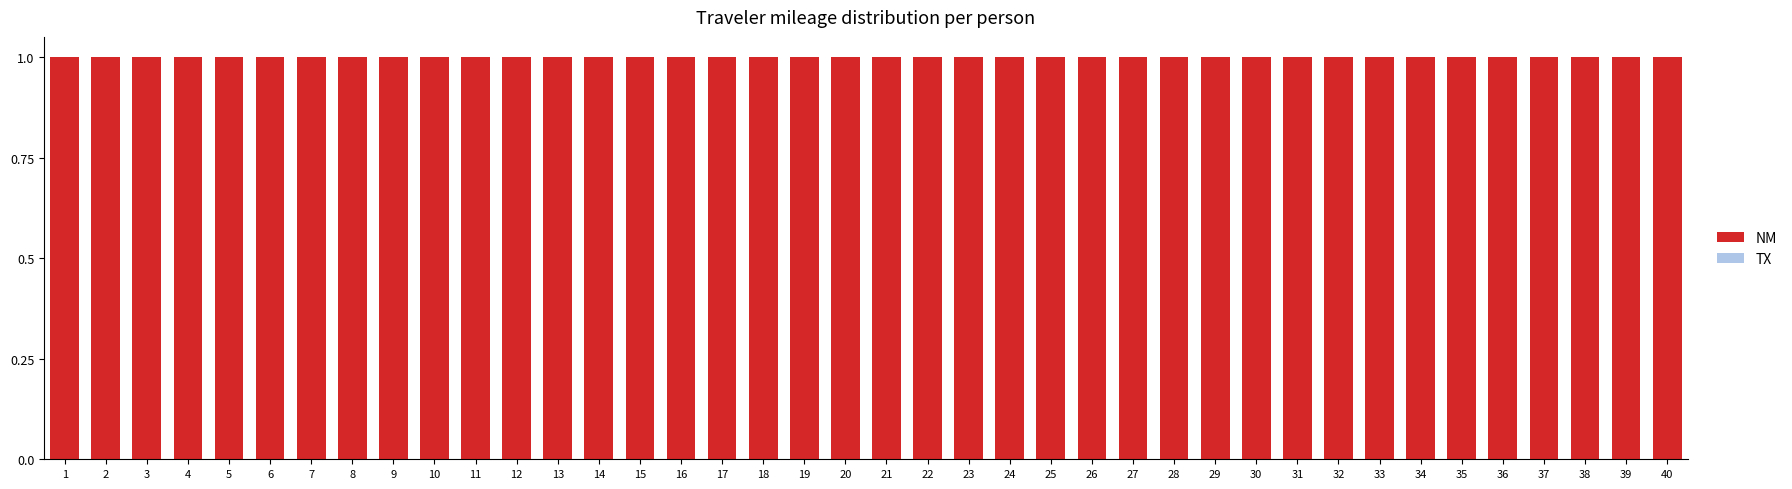

Which label corresponds to the largest value in the chart?

1